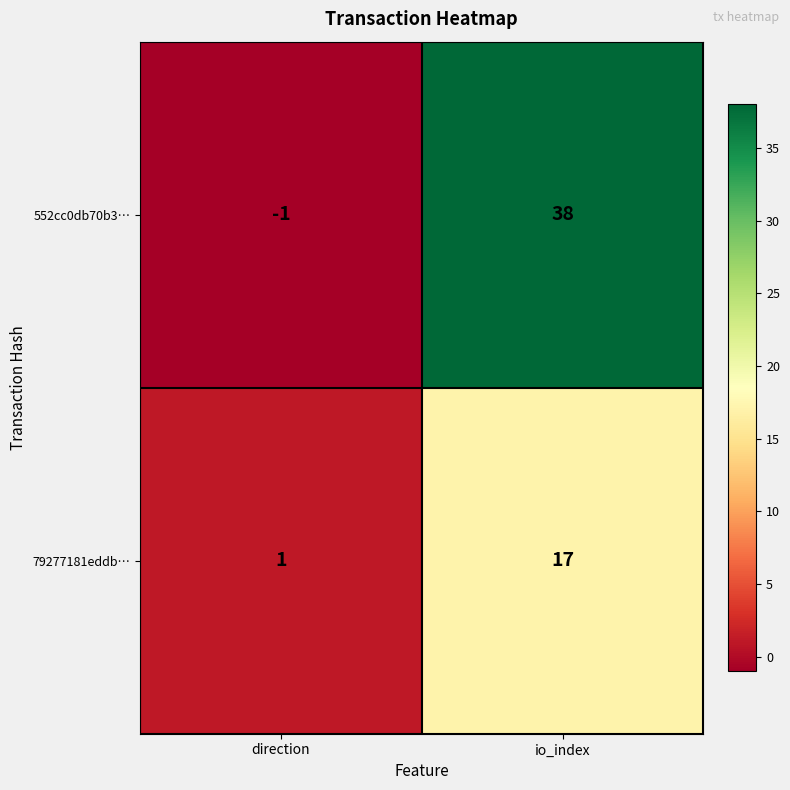

The 552cc0db70b3… series shows 12 at io_index. True or false?

False